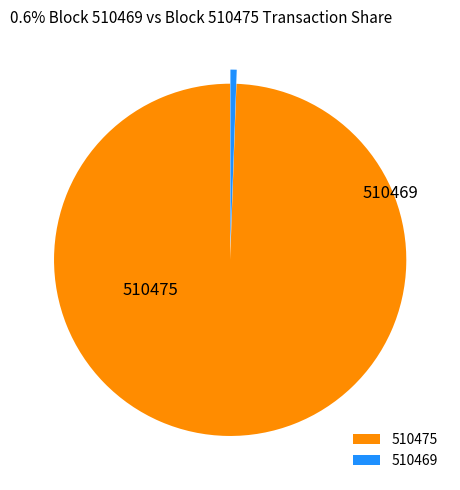

Is it true that 510469 is 11% of the pie?

False